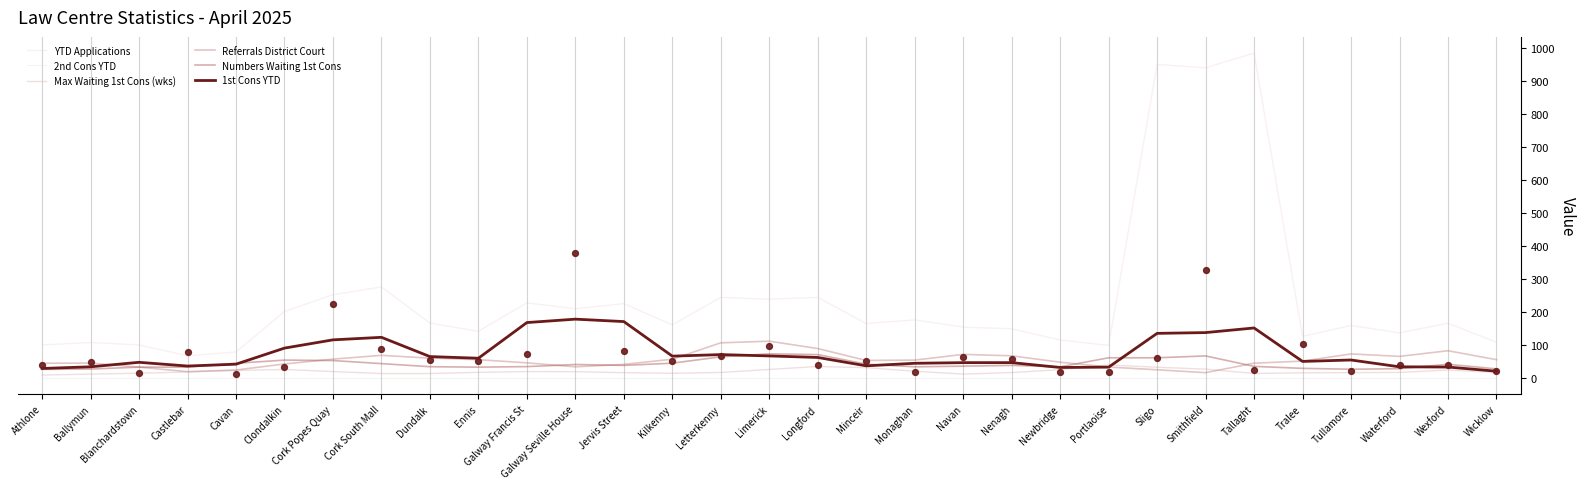

What are all the series names shown in the legend?

YTD Applications, 2nd Cons YTD, Max Waiting 1st Cons (wks), Referrals District Court, Numbers Waiting 1st Cons, 1st Cons YTD